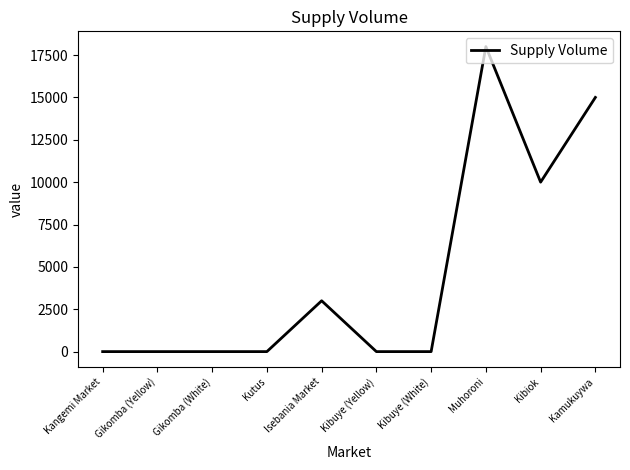

At which label is the value closest to 9000?

Kibiok